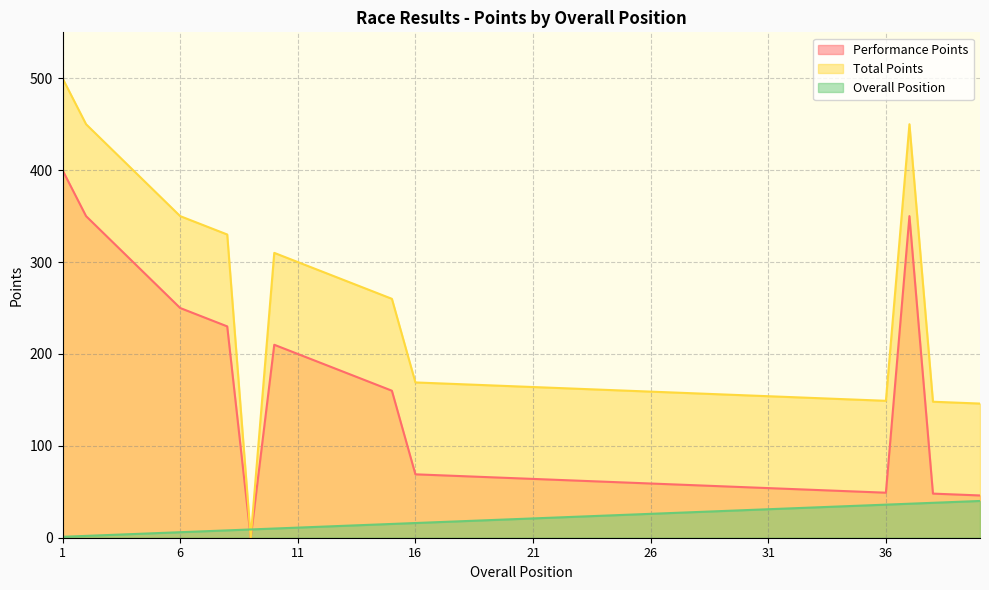

At how many categories does at least one series exceed 69?

39